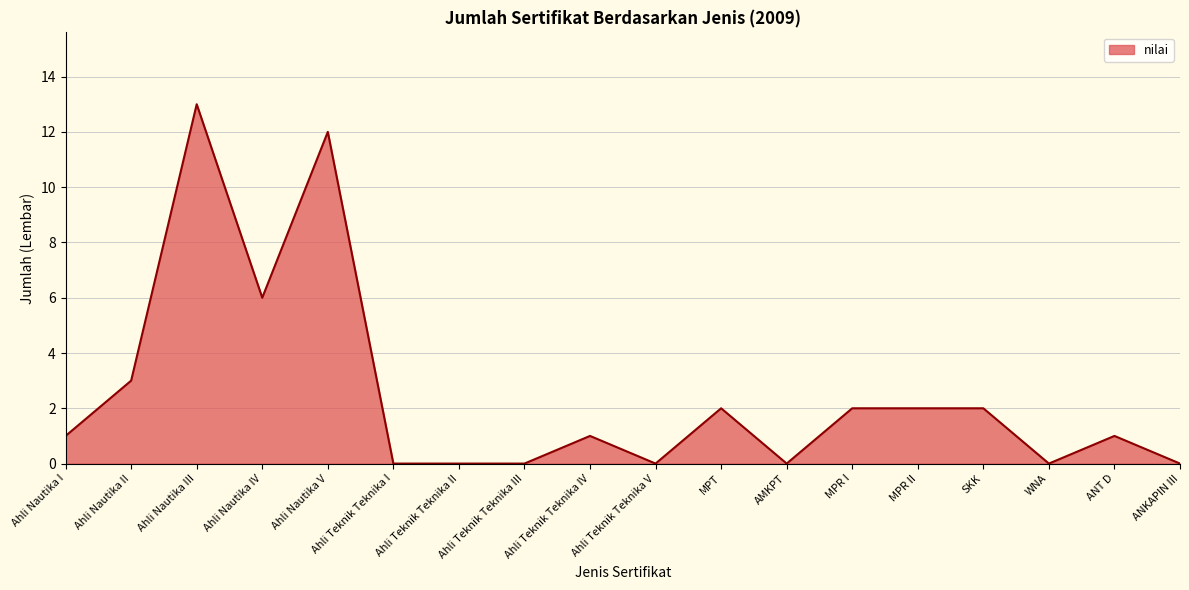

What is the difference between the values at ANKAPIN III and Ahli Nautika III?

13